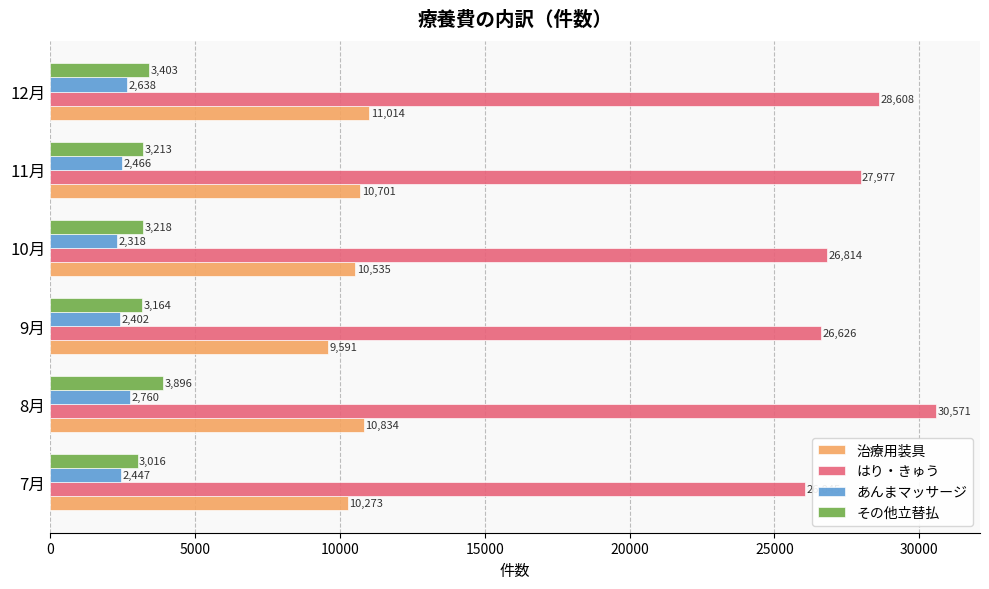

List the labels in order of あんまマッサージ value, smallest first.

10月, 9月, 7月, 11月, 12月, 8月